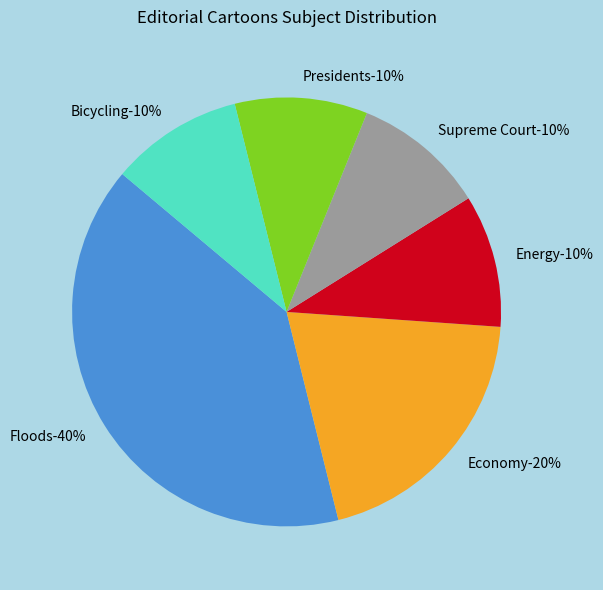

Is there a majority slice in this chart?

No